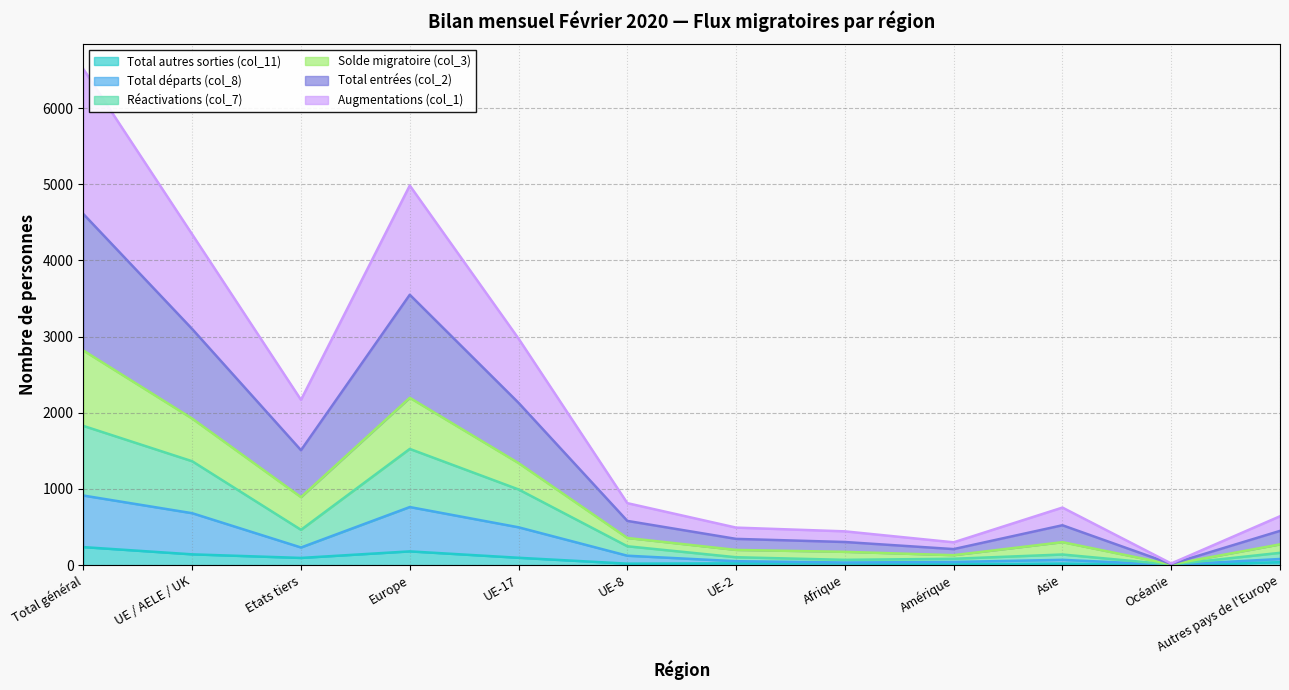

The value of Réactivations (col_7) at Autres pays de l'Europe is 162. True or false?

True